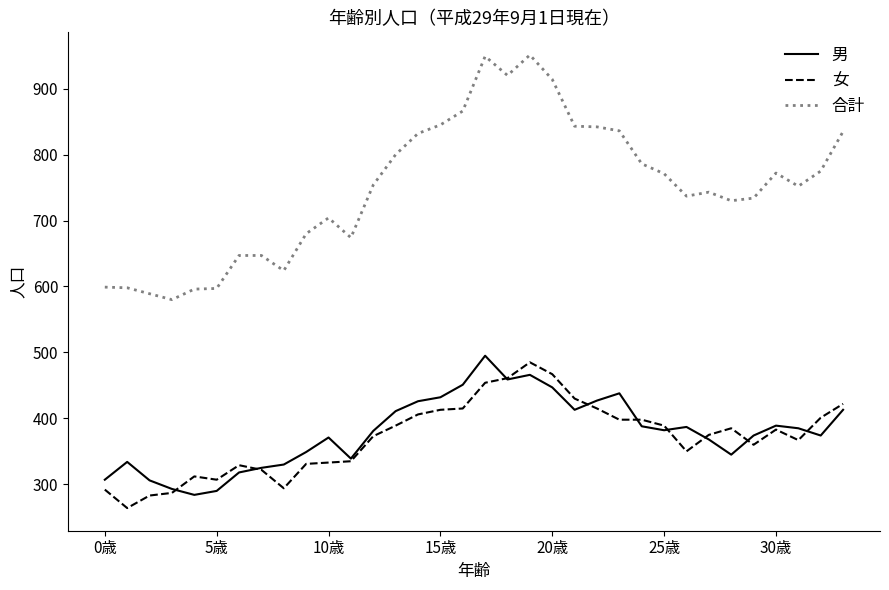

How many lines are shown in the chart?

3